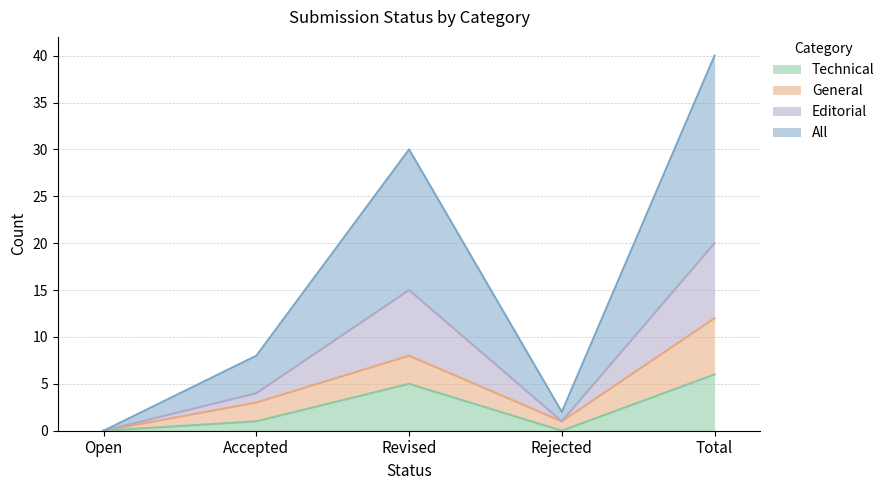

At which category does Technical reach its first local valley?

Rejected